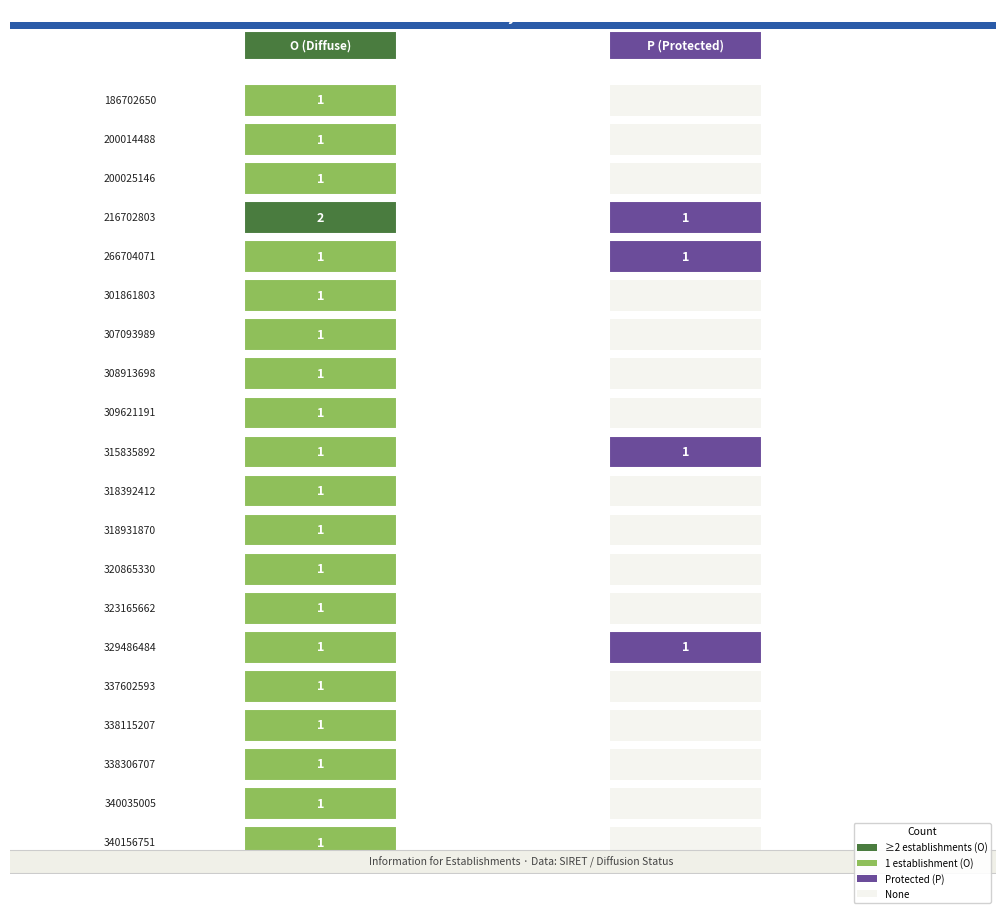

Reading left to right, what are all the values shown in this chart?

186702650: 0=1	1=0
200014488: 0=1	1=0
200025146: 0=1	1=0
216702803: 0=2	1=1
266704071: 0=1	1=1
301861803: 0=1	1=0
307093989: 0=1	1=0
308913698: 0=1	1=0
309621191: 0=1	1=0
315835892: 0=1	1=1
318392412: 0=1	1=0
318931870: 0=1	1=0
320865330: 0=1	1=0
323165662: 0=1	1=0
329486484: 0=1	1=1
337602593: 0=1	1=0
338115207: 0=1	1=0
338306707: 0=1	1=0
340035005: 0=1	1=0
340156751: 0=1	1=0